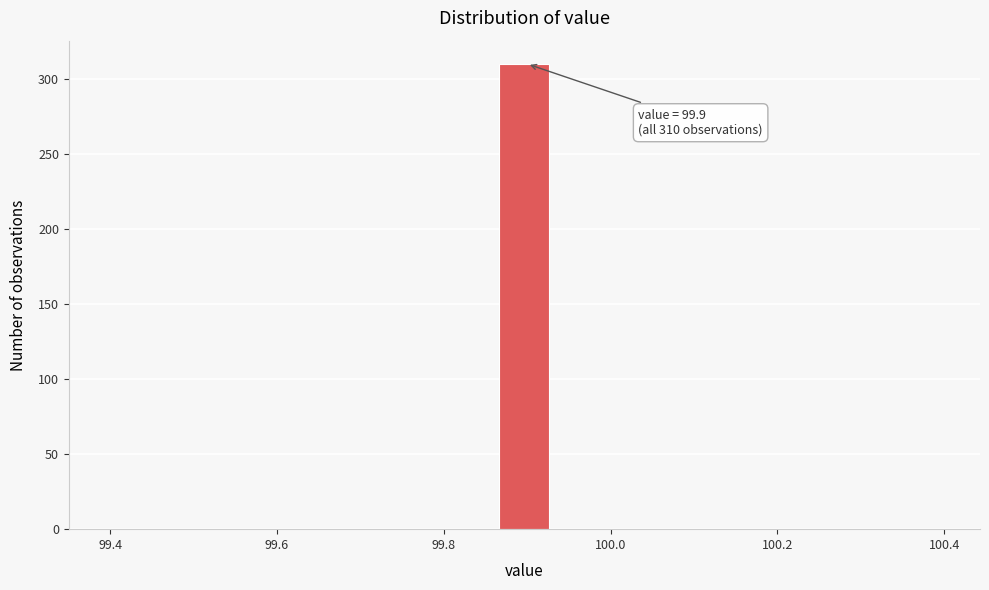

Read against the x-axis, roughly where is the centre of the tallest bar?

99.90